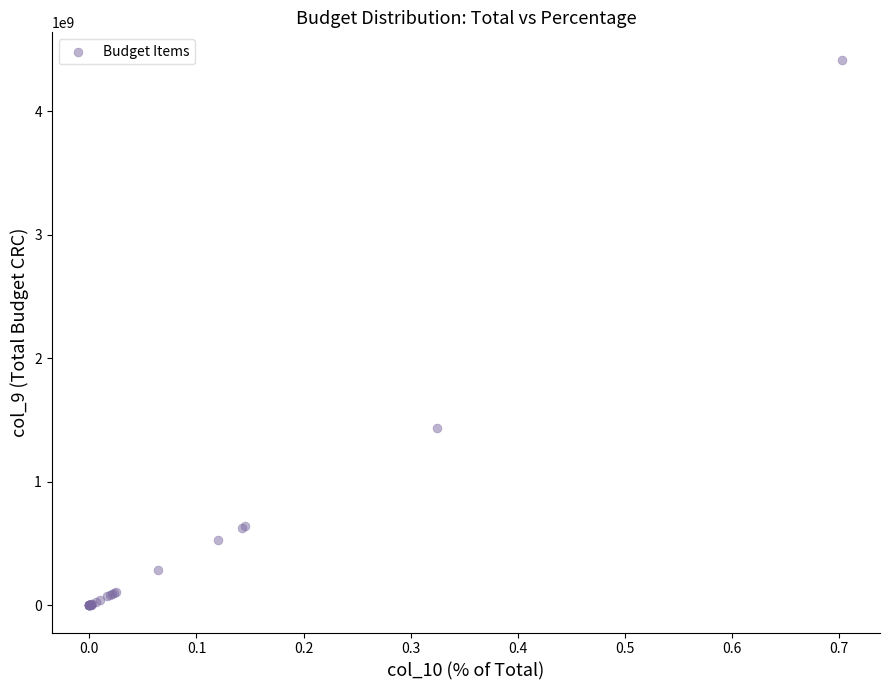

What Y value in the scatter plot is closest to 2208067926?

1431353909.5